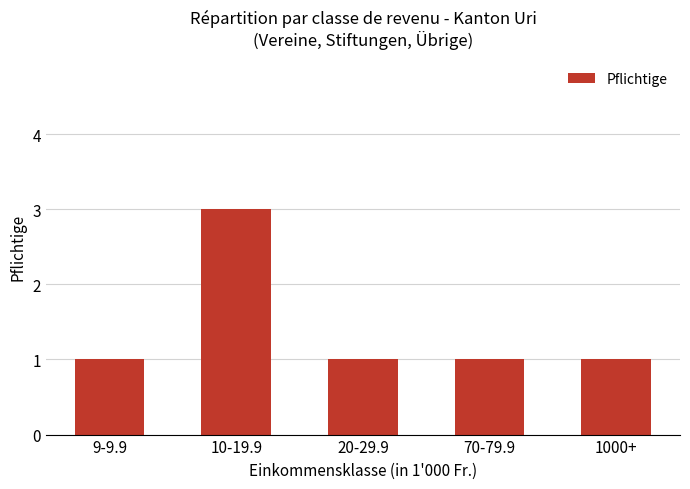

How many bars are there in total?

5